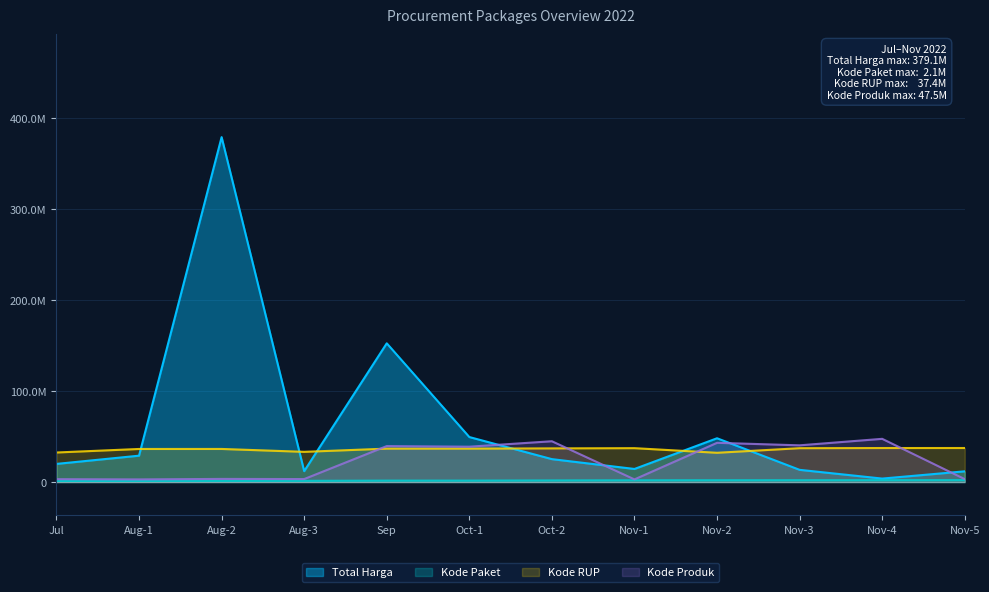

What is the difference between the maximum and minimum values in the Kode Paket series?

916193